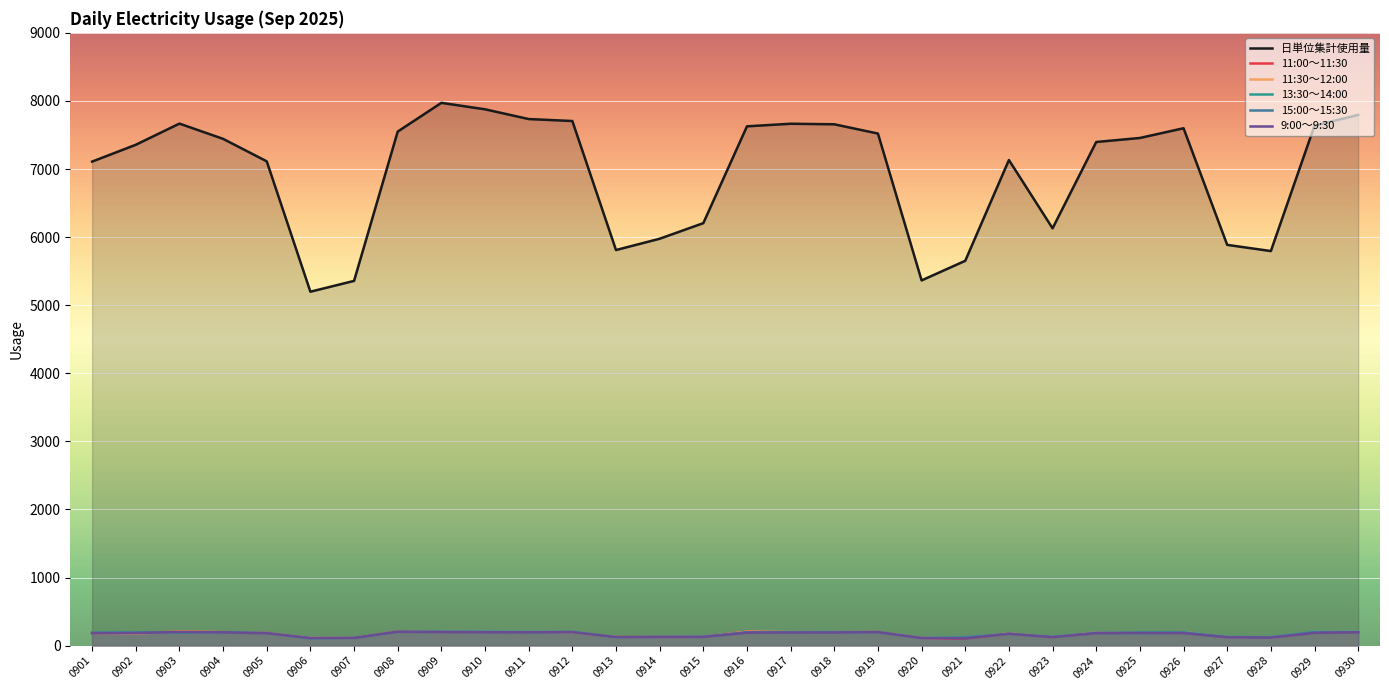

What are all the series names shown in the legend?

日単位集計使用量, 11:00～11:30, 11:30～12:00, 13:30～14:00, 15:00～15:30, 9:00～9:30